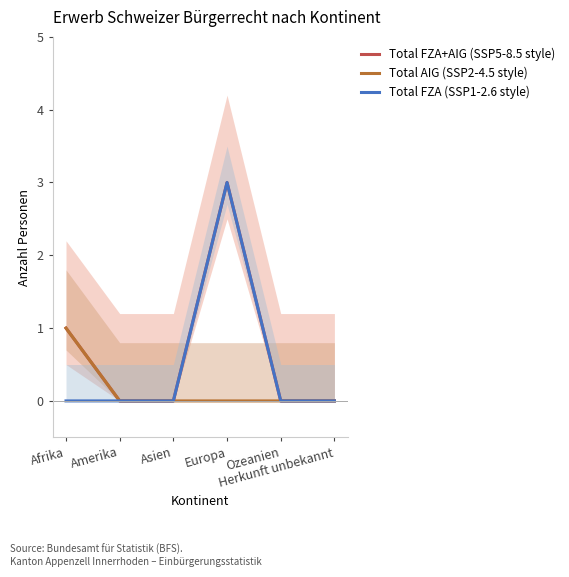

Rank the series by their average value, from lowest to highest.

Total AIG (SSP2-4.5 style), Total FZA (SSP1-2.6 style), Total FZA+AIG (SSP5-8.5 style)